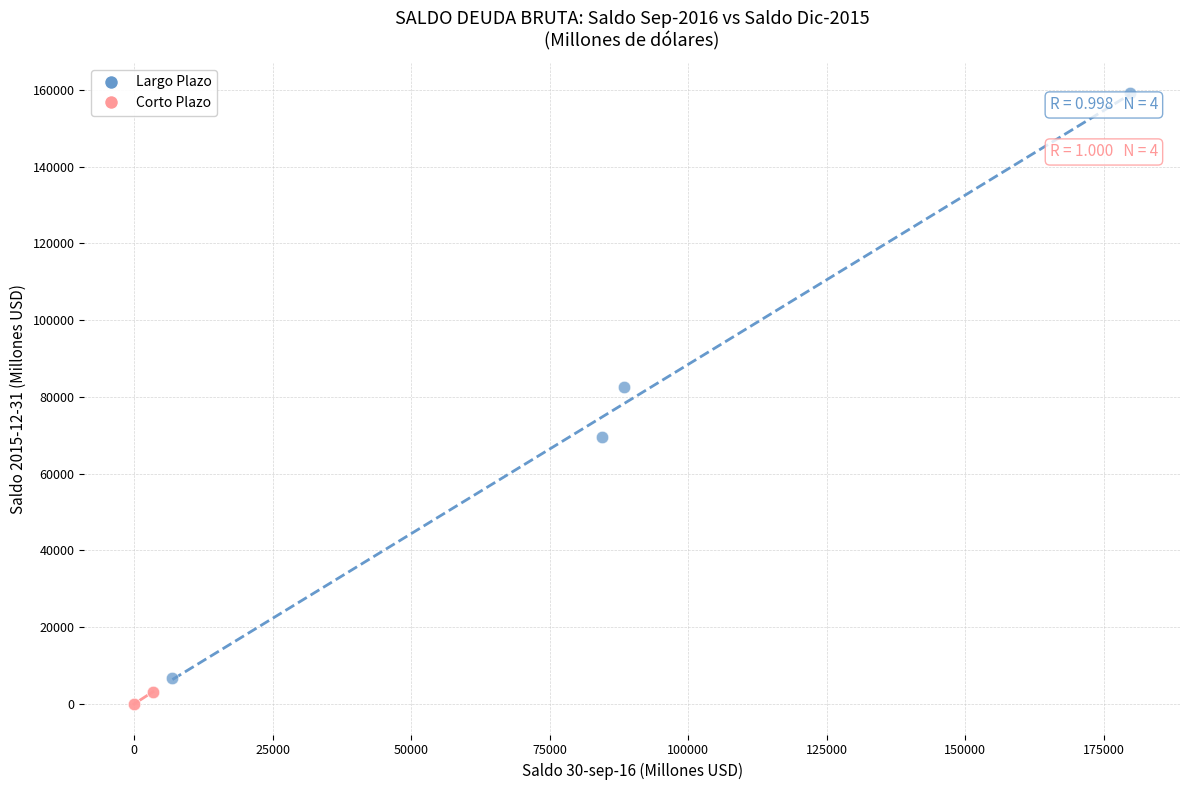

Which series has the widest spread of Y values?

Largo Plazo